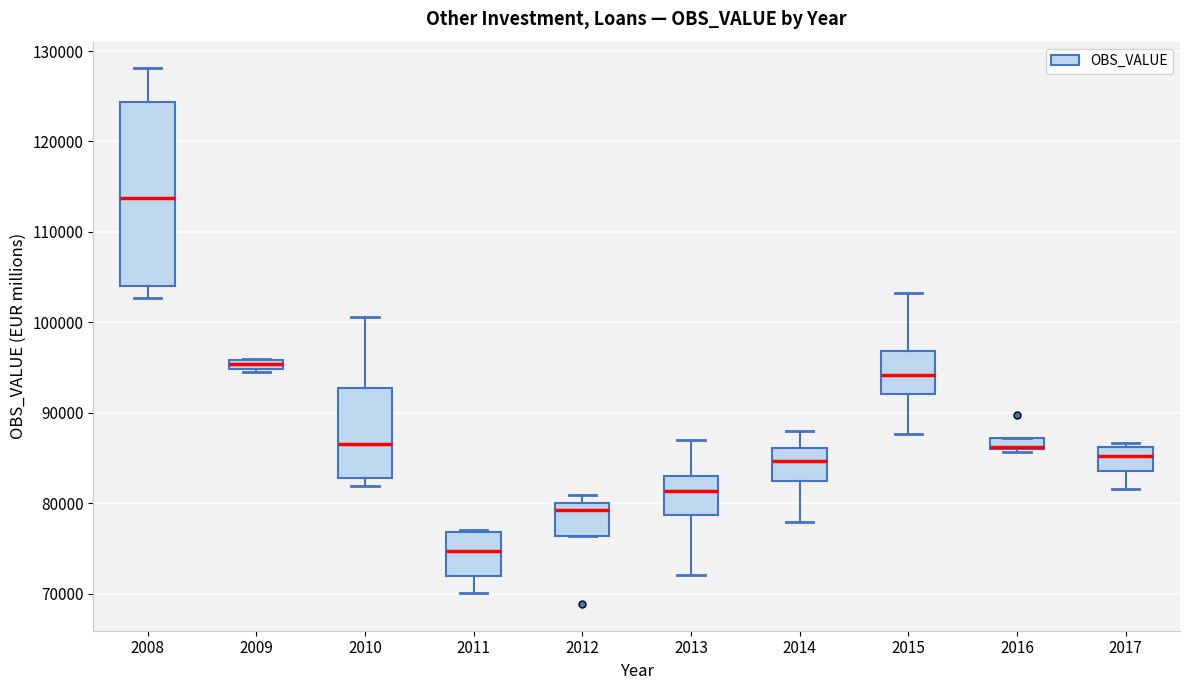

Which box is the tallest, from its lower edge to its upper edge?

2008